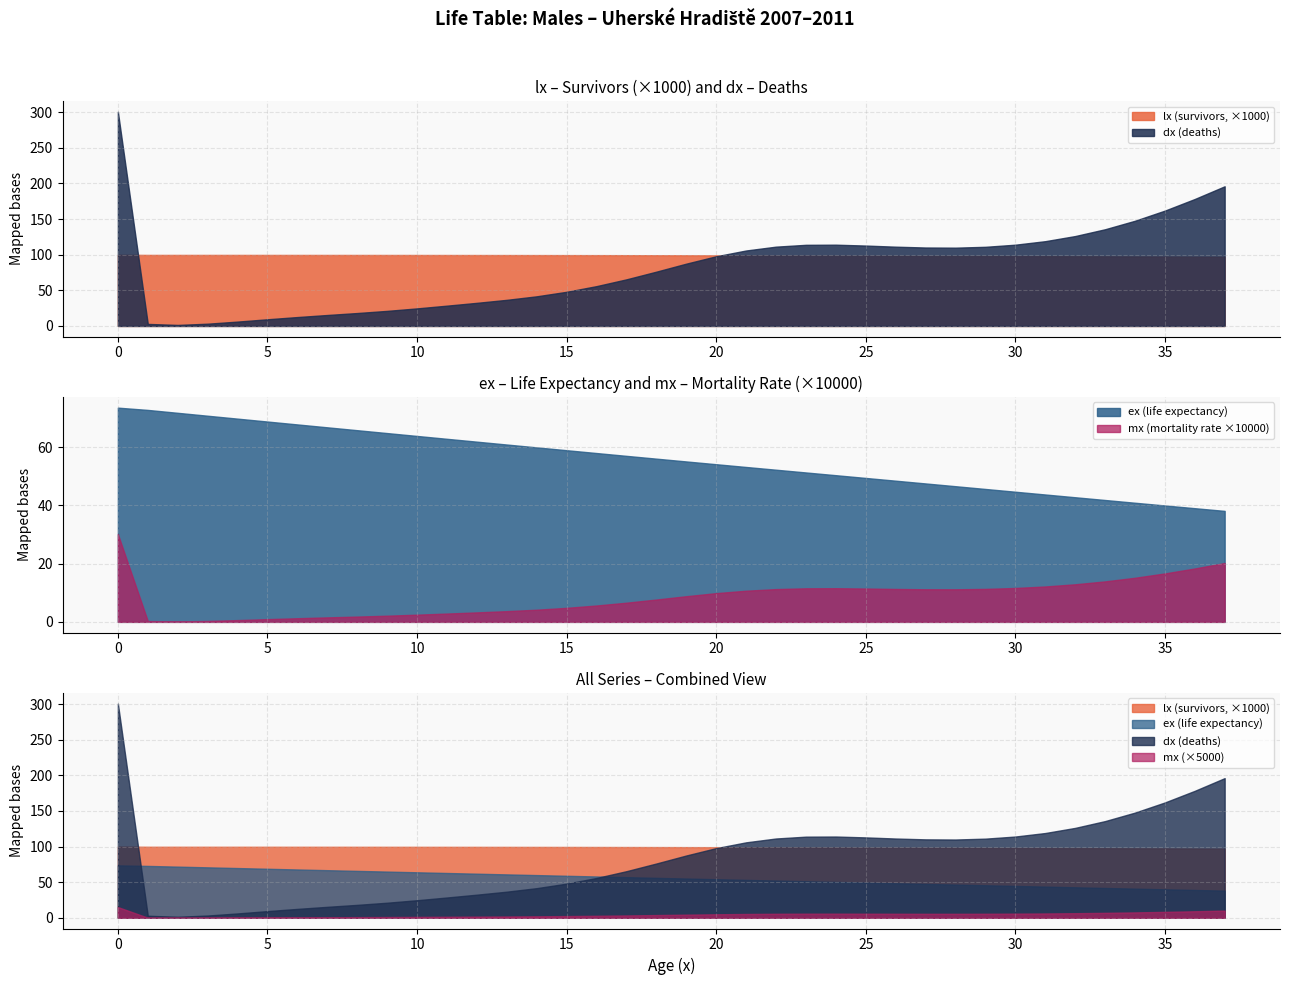

True or false: lx and ex intersect in this chart.

False